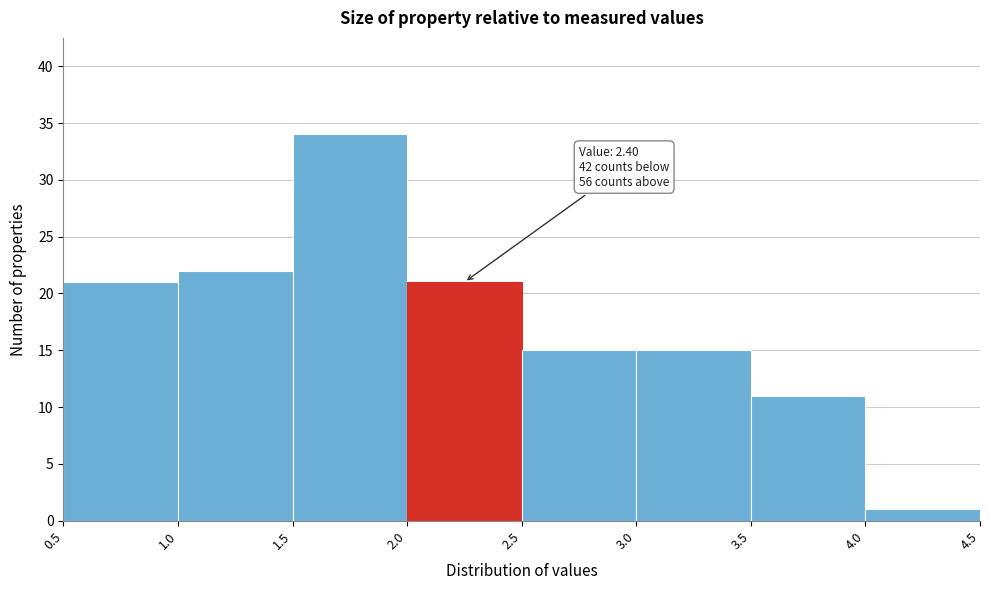

Over which range of the x-axis is the bar tallest?

1.5 to 2.0